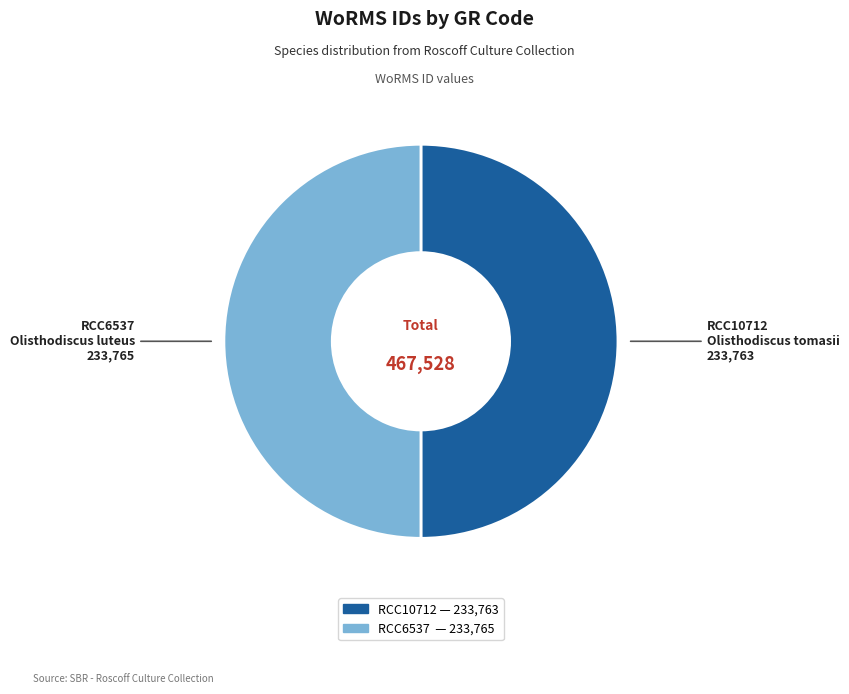

How many segments does this pie chart have?

2